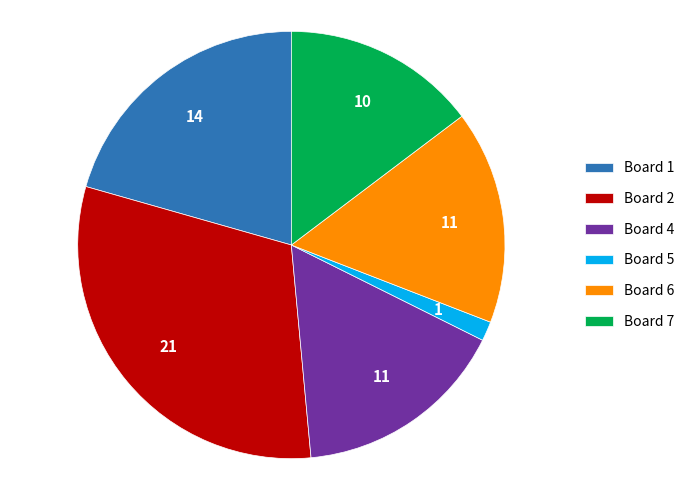

True or false: Board 6 accounts for 16% of the total.

True